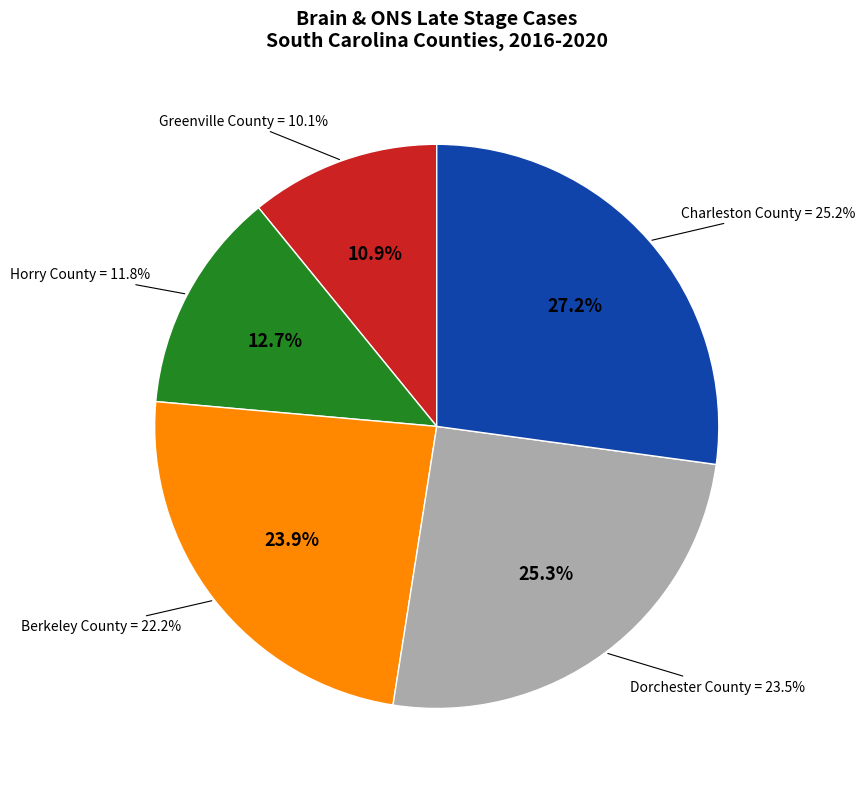

Do Dorchester County (23.5%) and Berkeley County (22.2%) together represent more than half of the pie?

No